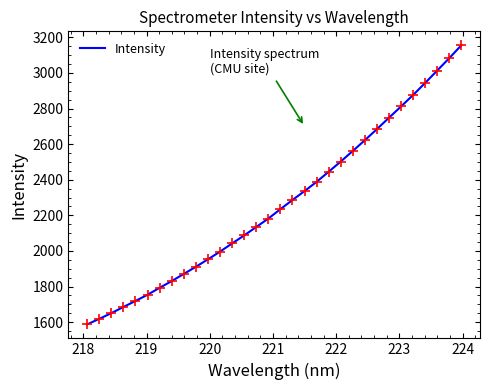

What is the difference between the maximum and minimum values?

1568.3